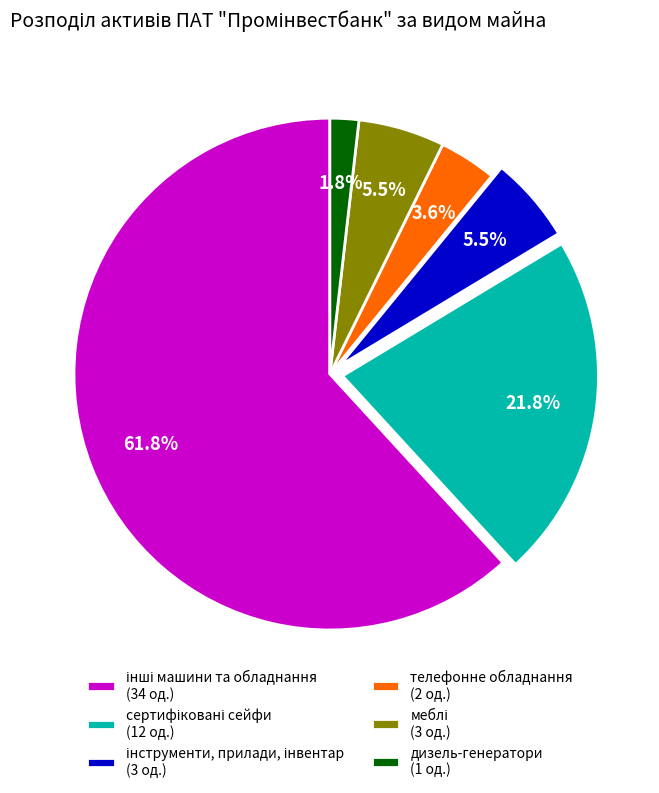

Is there a majority slice in this chart?

Yes